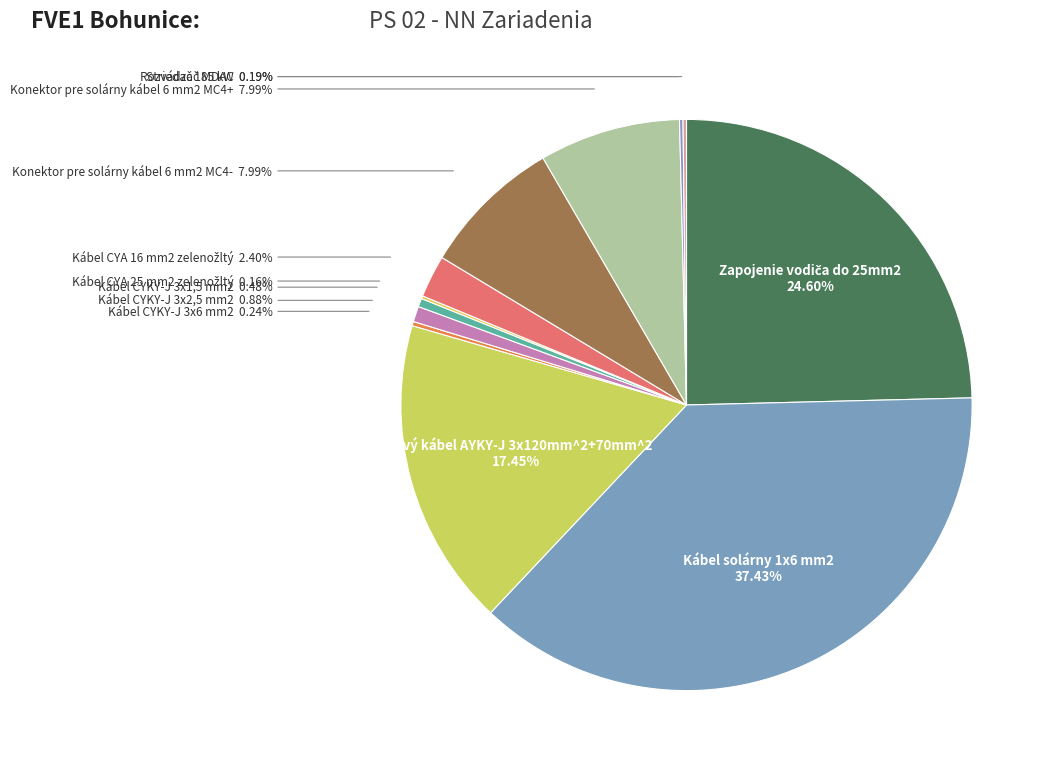

To the nearest percent, what is the difference between the largest and smallest slice percentages?

37%